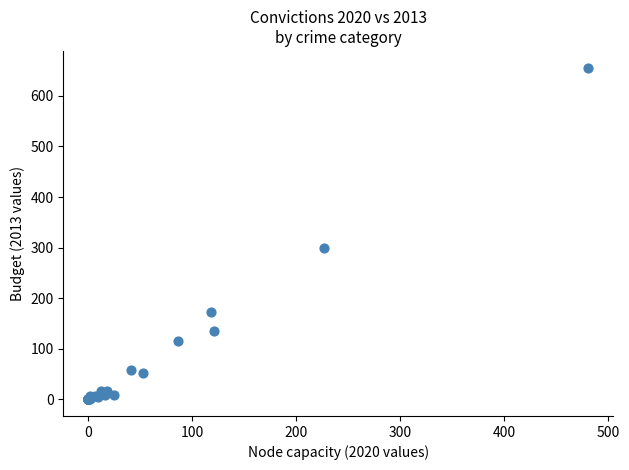

What Y value in the scatter plot is closest to 328?

299